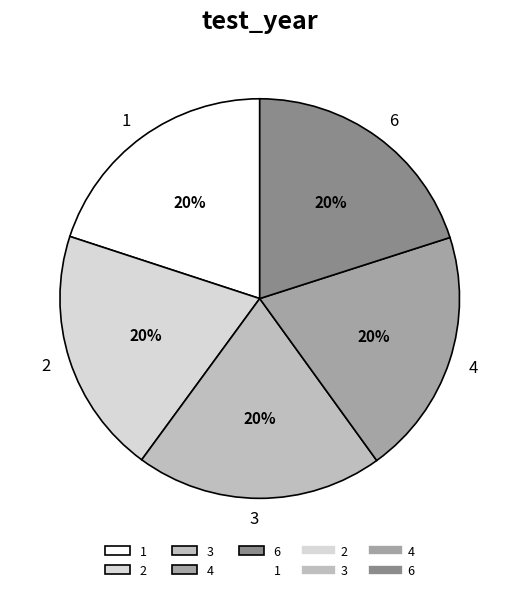

What percentage is the 2 slice, to the nearest percent?

20%